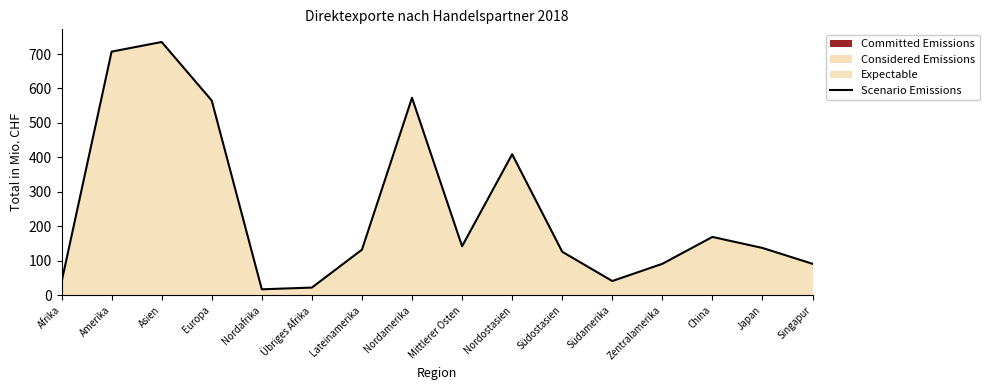

List the labels in order of value, smallest first.

Nordafrika, Übriges Afrika, Afrika, Südamerika, Zentralamerika, Singapur, Südostasien, Lateinamerika, Japan, Mittlerer Osten, China, Nordostasien, Europa, Nordamerika, Amerika, Asien